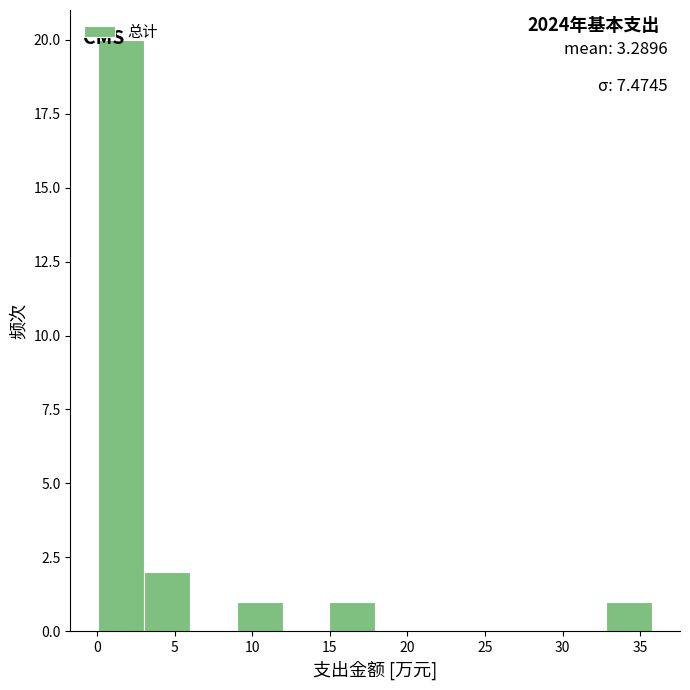

Which range on the x-axis has the tallest bar?

0 to 3